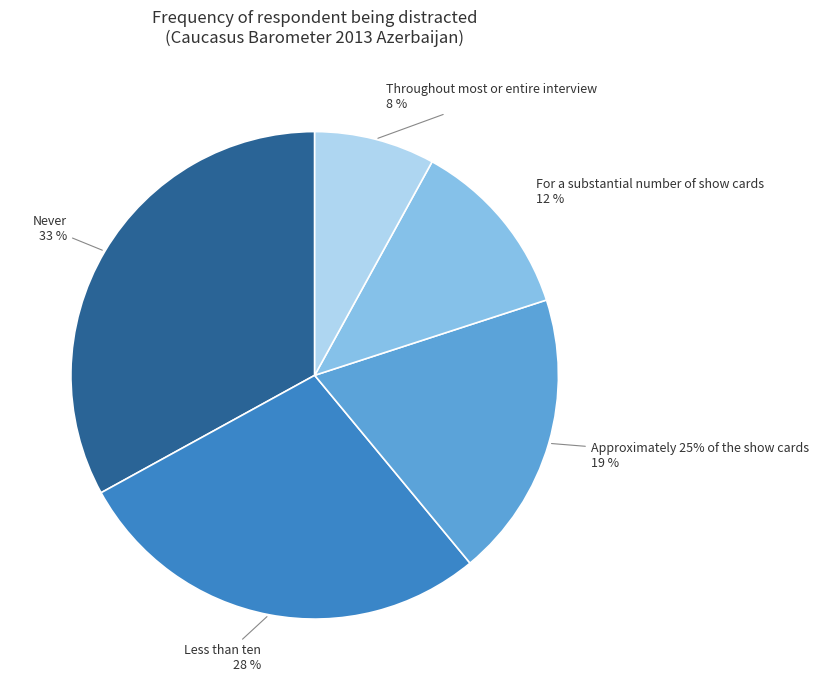

Which category has the biggest portion of the pie?

Never